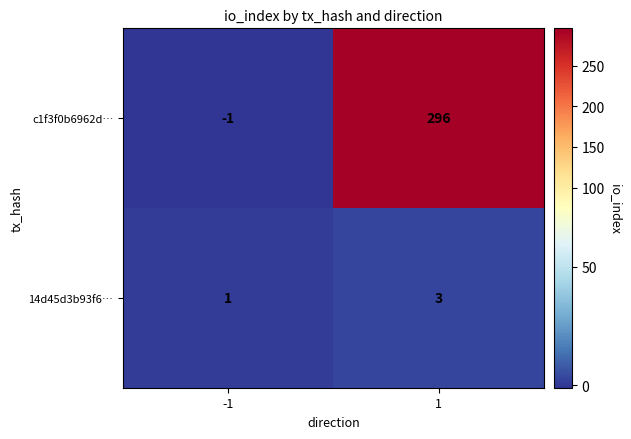

Reading right to left, extract all data points from this chart.

c1f3f0b6962d…: 296	-1
14d45d3b93f6…: 3	1